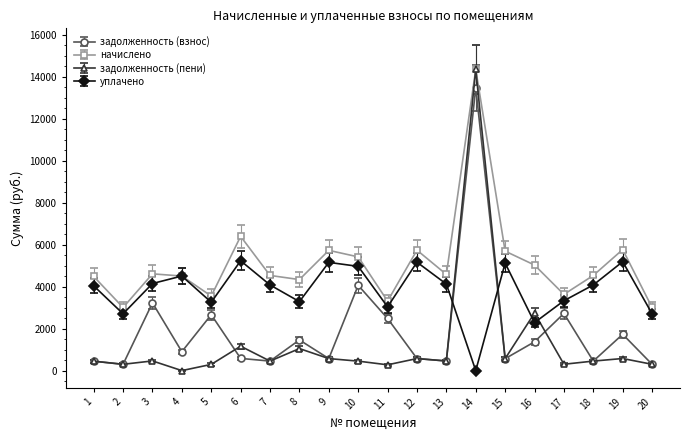

What are all the series names shown in the legend?

задолженность (взнос), начислено, задолженность (пени), уплачено